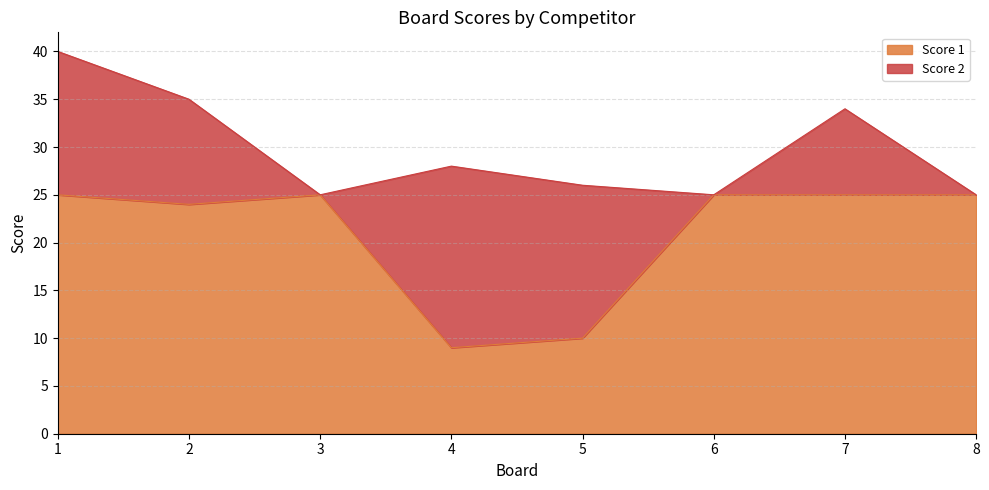

What is the value of the 3rd point from the left?

25